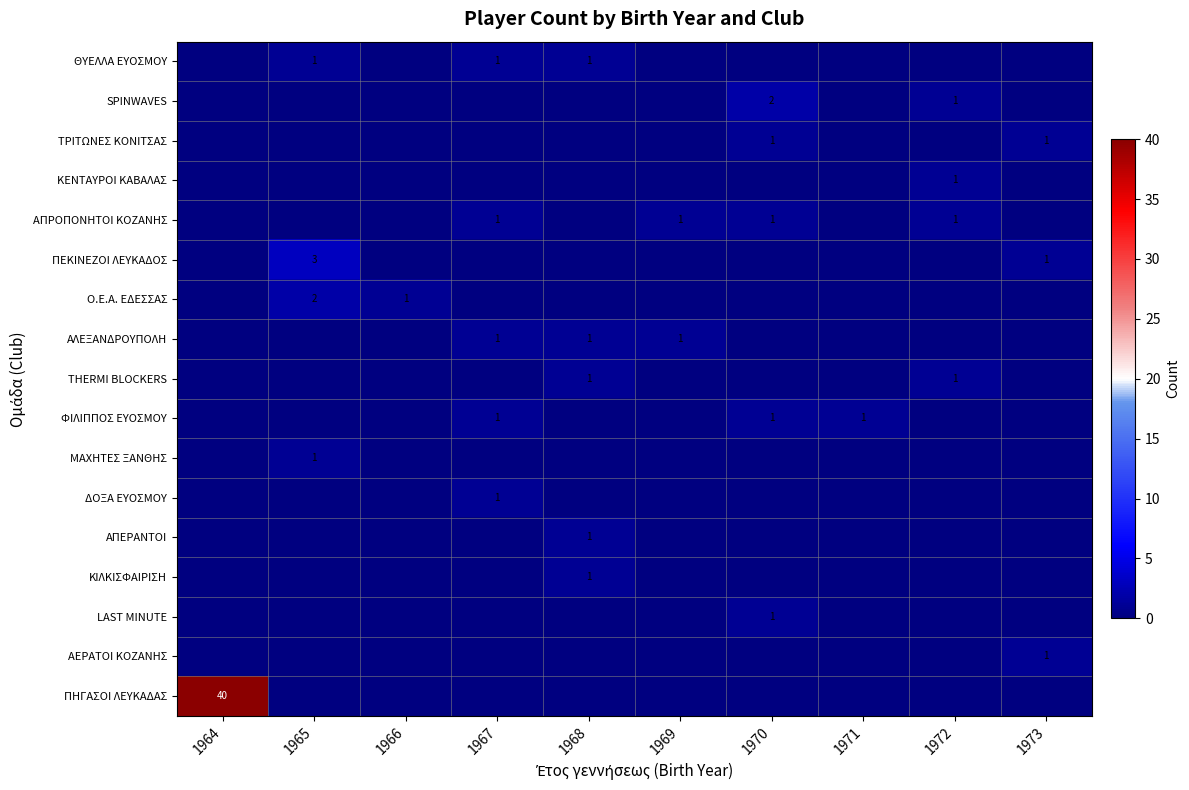

Is it true that ΔΟΞΑ ΕΥΟΣΜΟΥ equals 0 at 1966?

True